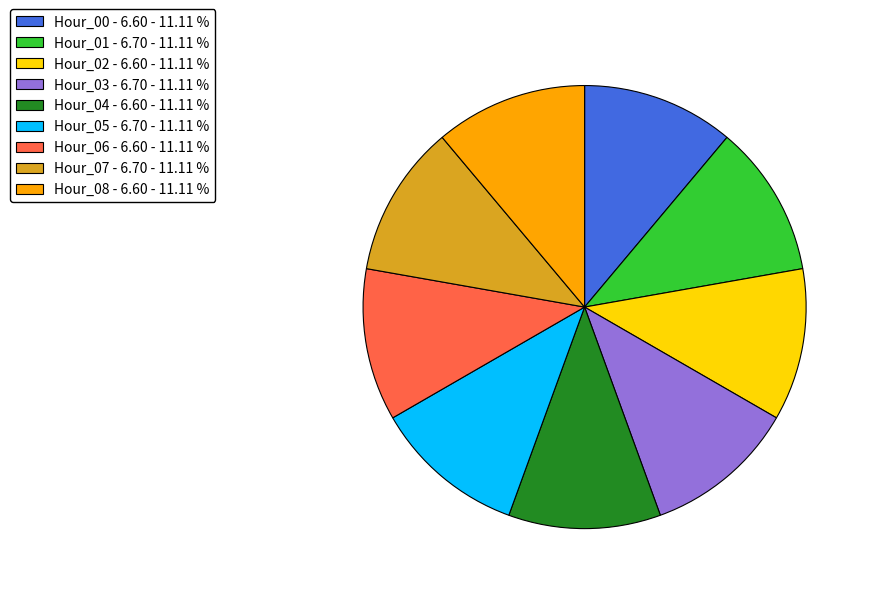

Does any single category account for the majority?

No